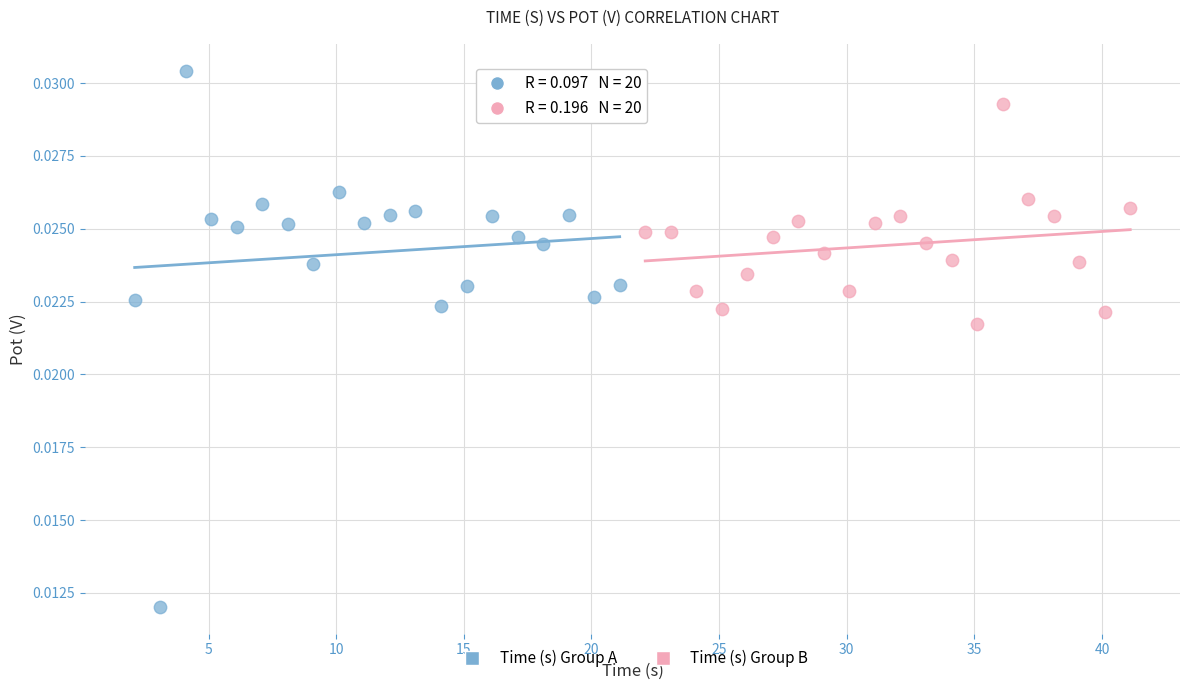

Which series contains the lowest Y value?

Time (s) Group A